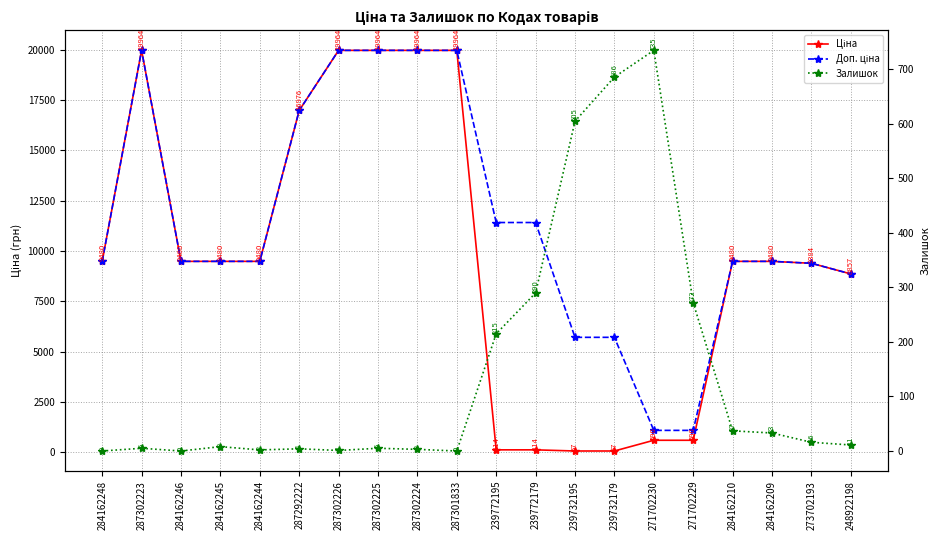

Does the chart display data point markers on the line(s)?

Yes